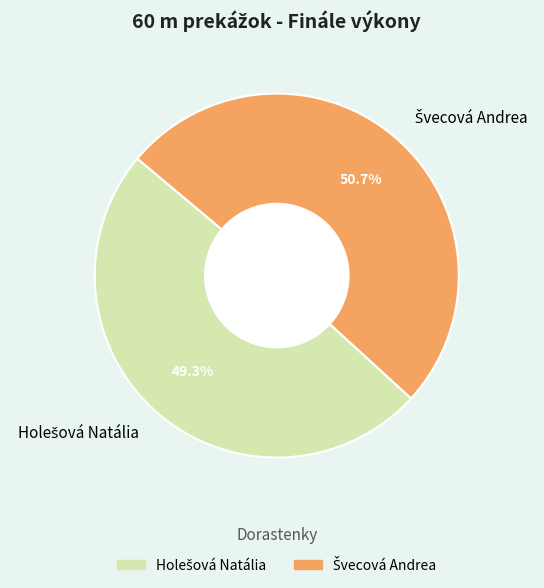

Is there any slice that represents more than half of the pie?

Yes